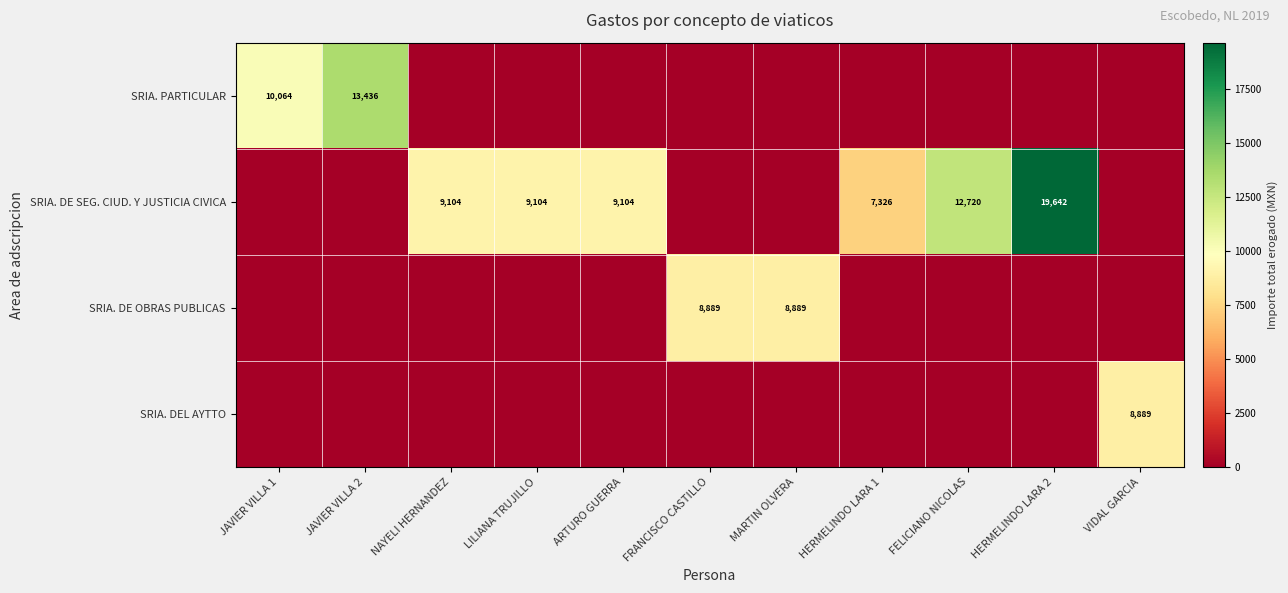

Count the number of categories in the chart.

11